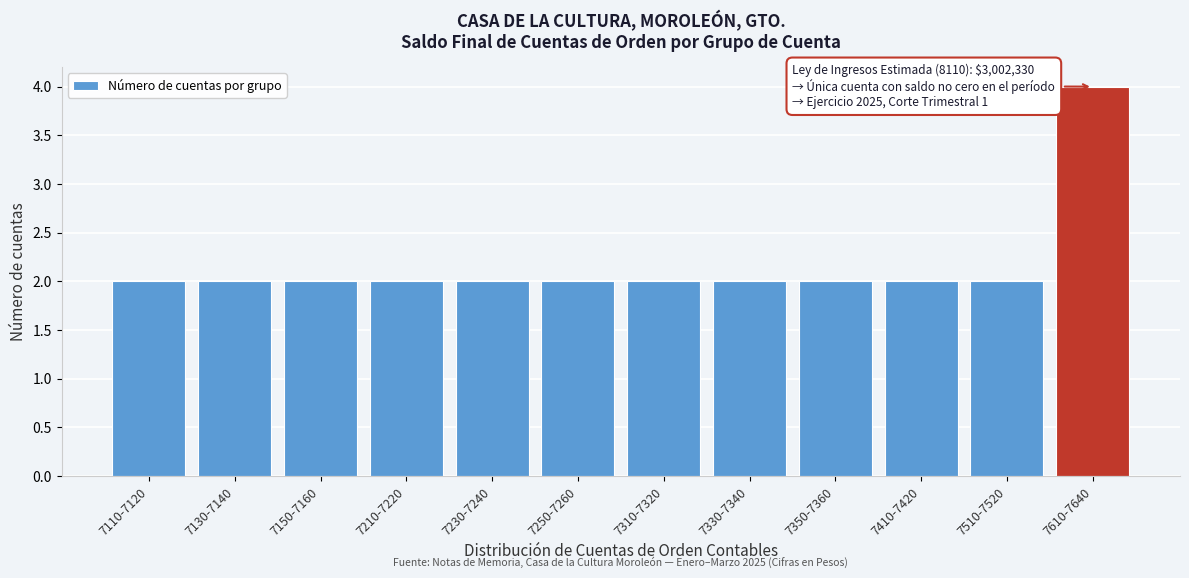

Reading right to left, what are all the values shown in this chart?

4	2	2	2	2	2	2	2	2	2	2	2